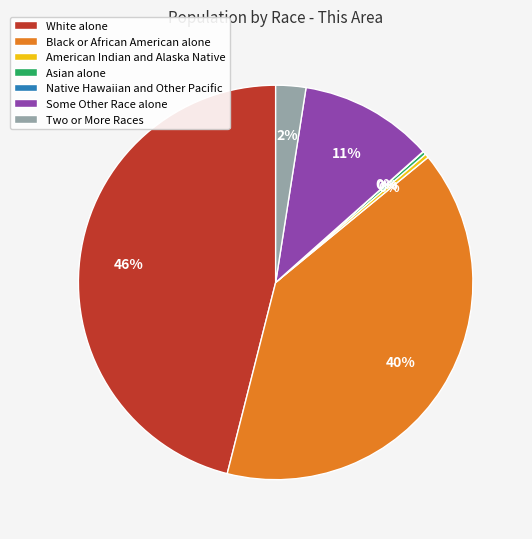

Do American Indian and Alaska Native and Two or More Races together represent more than half of the pie?

No